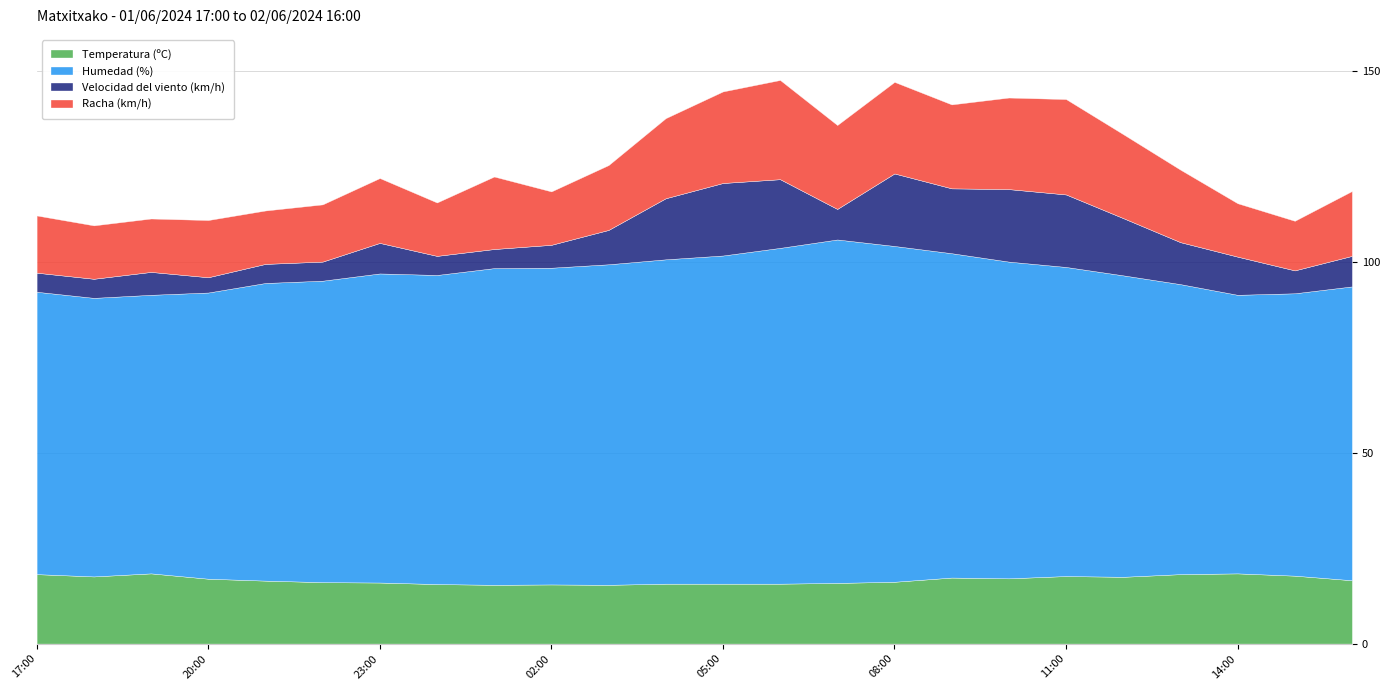

What is the label of the 8th point from the right?

09:00